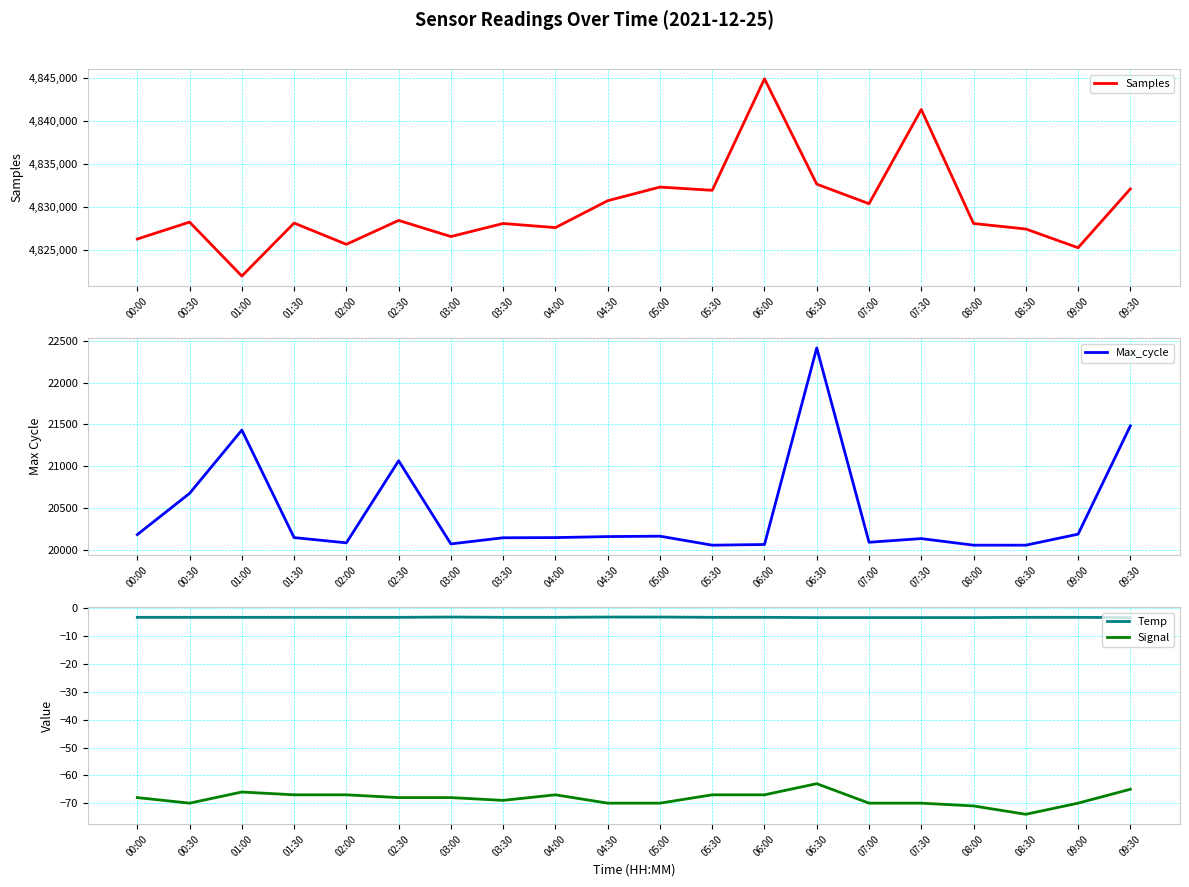

At which label is Temp closest to -3?

03:00